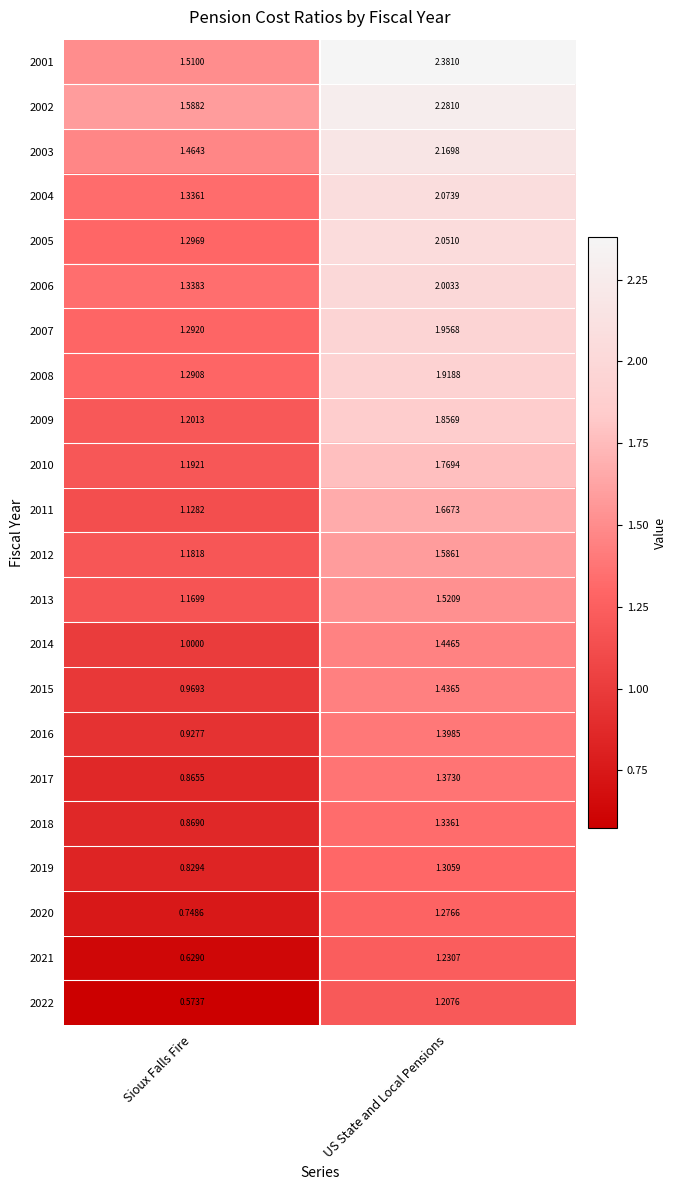

Which category has the lowest value in the 2015 series?

Sioux Falls Fire